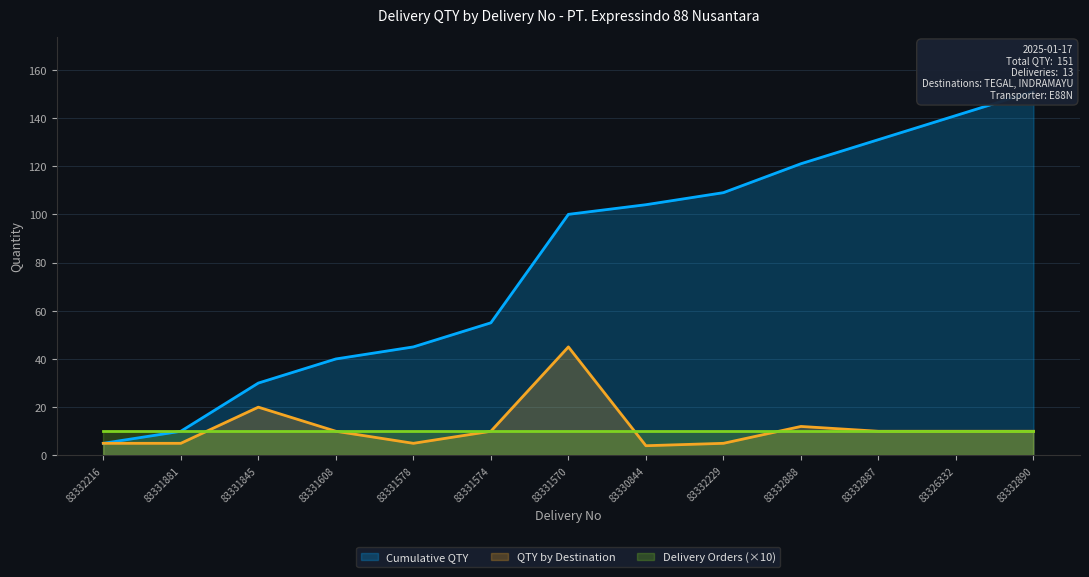

True or false: QTY by Destination and Cumulative QTY cross at least once.

False